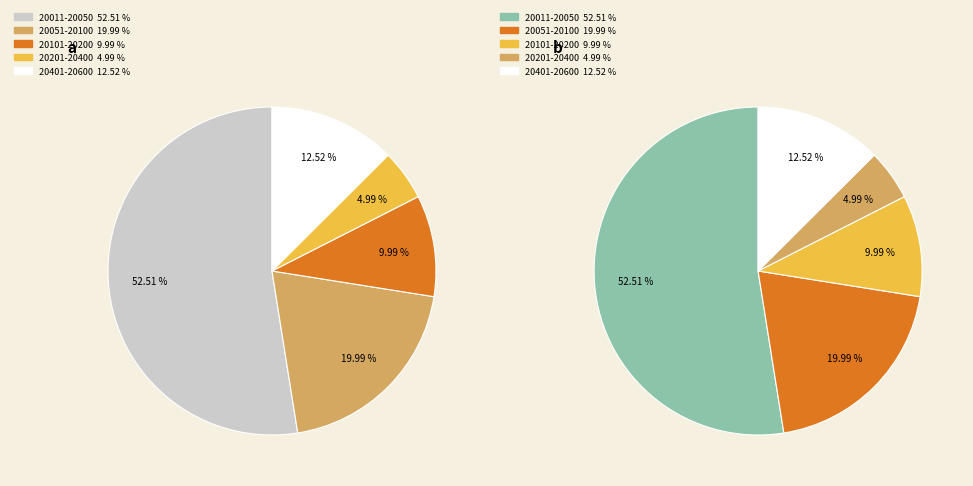

Is it true that 28 is 10% of the pie?

True